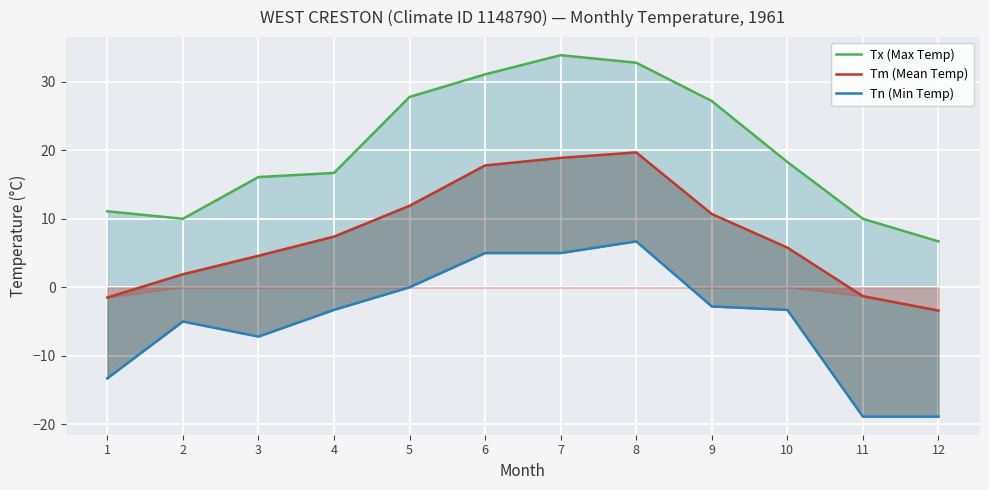

Is the value of Tm (Mean Temp) at 7 greater than the value of Tn (Min Temp) at 9?

Yes